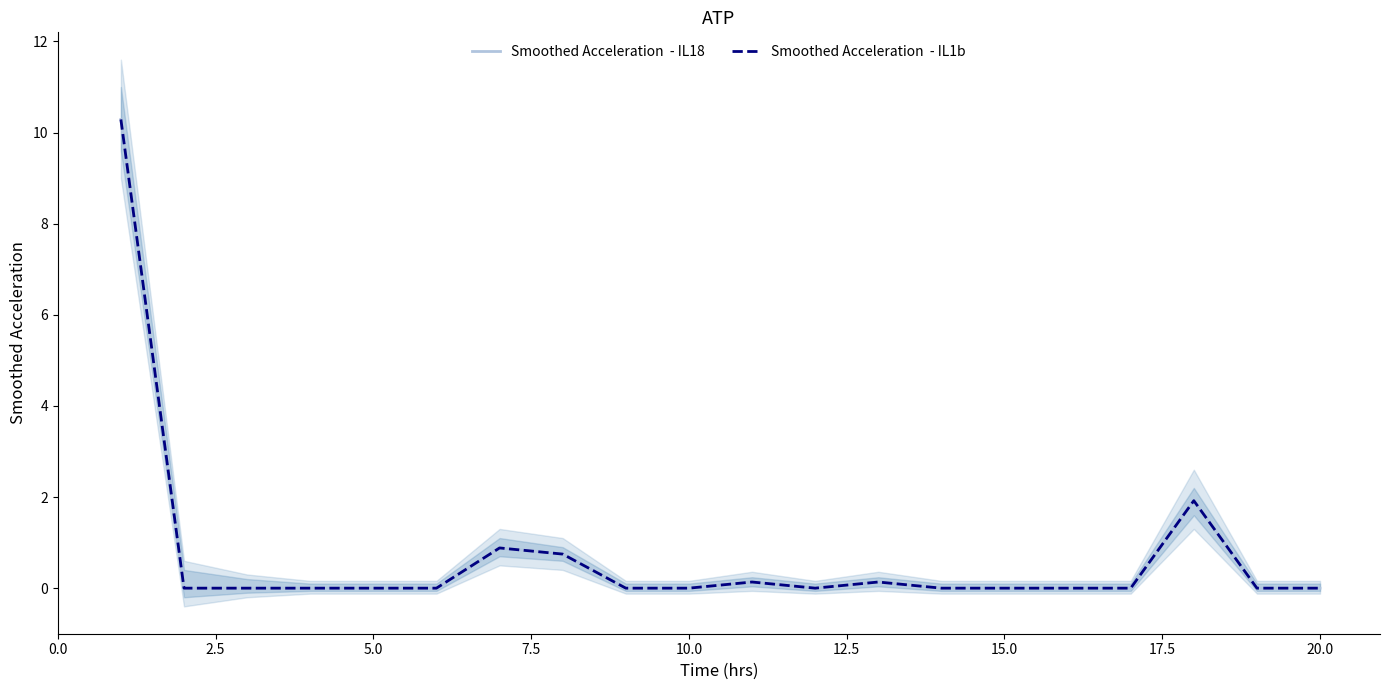

What position from the right is 2.5?

19